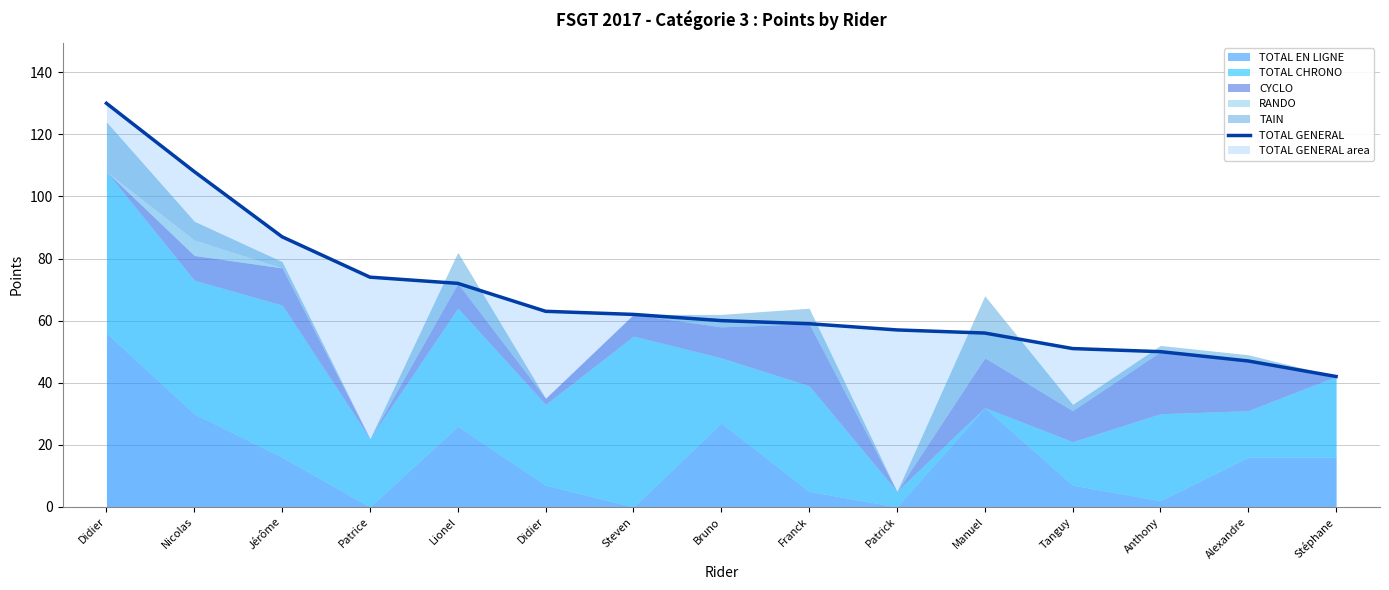

At which label does the data first exceed 60?

Didier